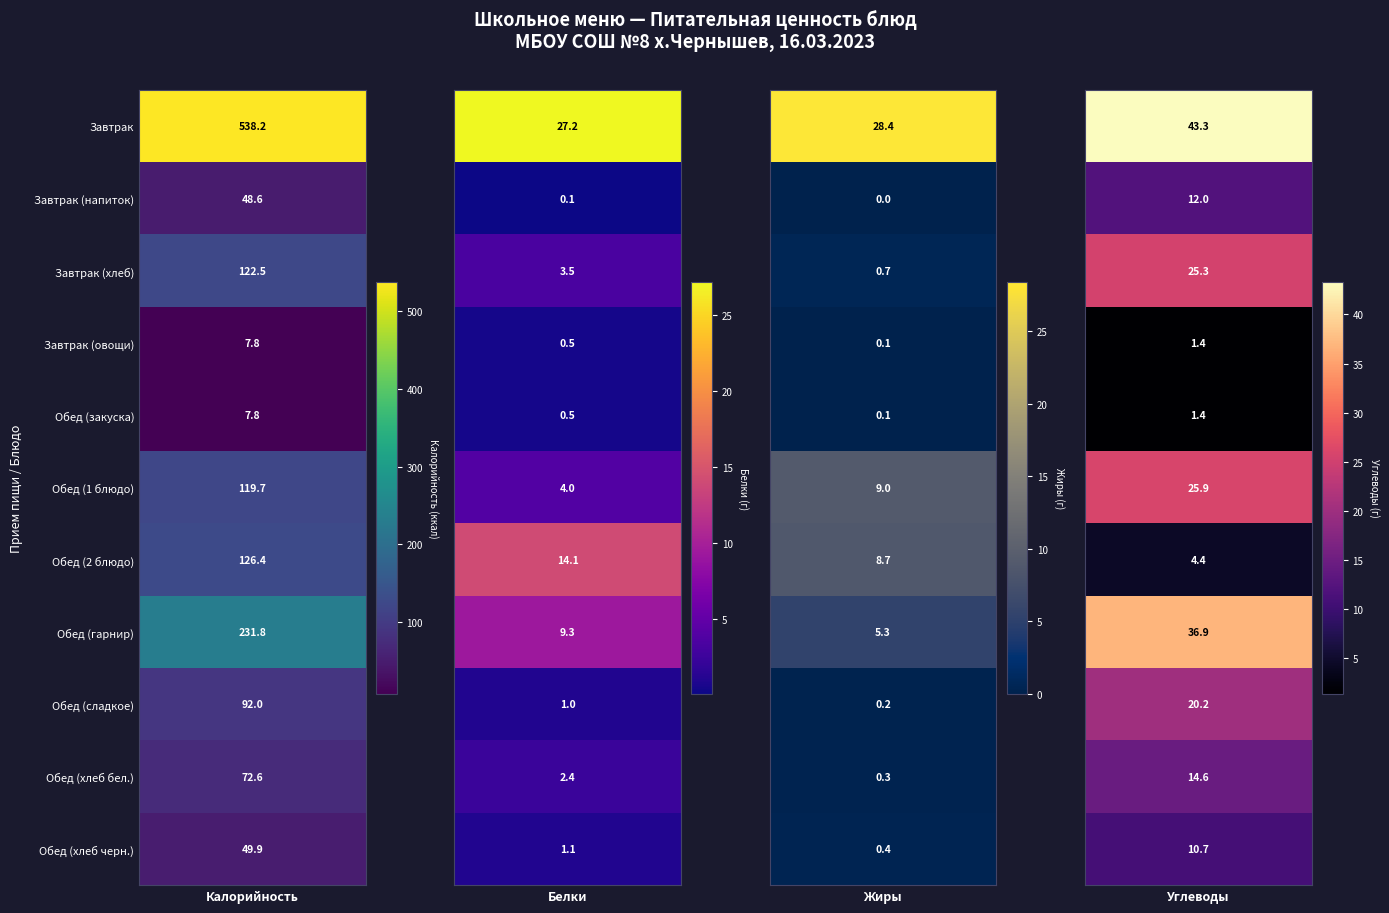

Is the value of Завтрак (напиток) at Углеводы greater than the value of Обед (гарнир) at Жиры?

Yes